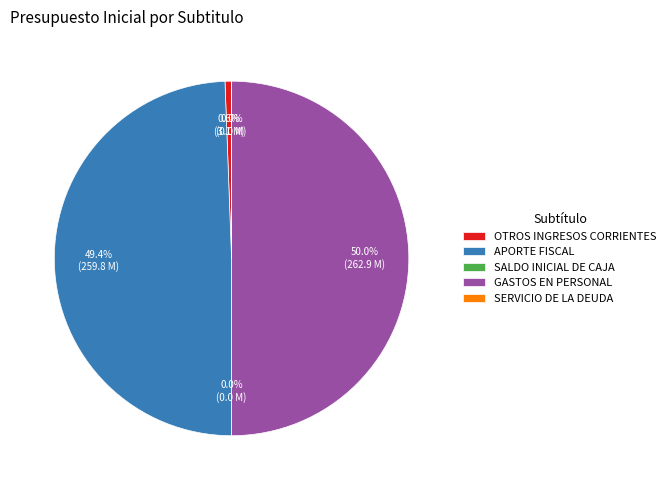

To the nearest percent, what portion does GASTOS EN PERSONAL represent?

50%